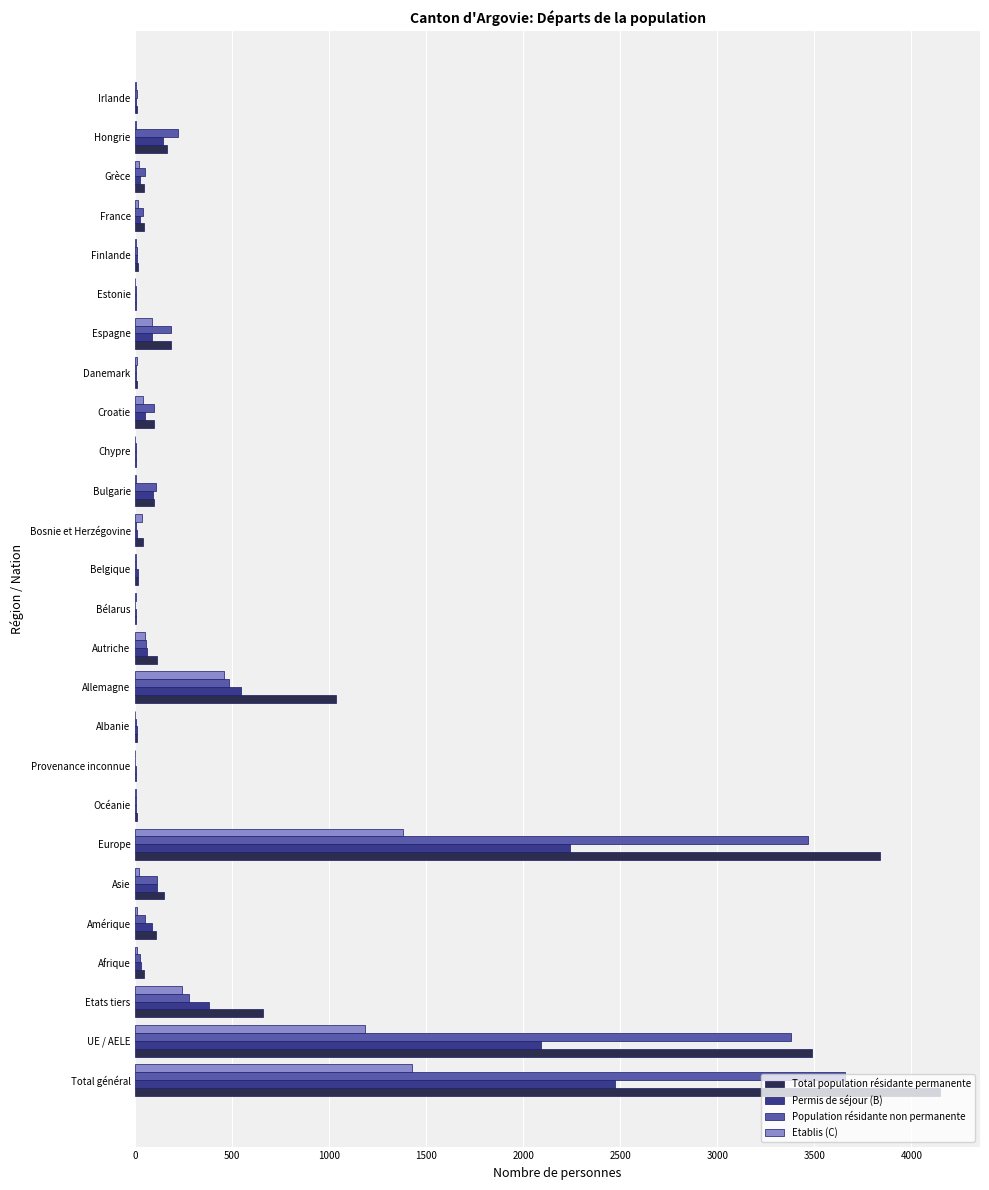

True or false: Permis de séjour (B) has a value of 2471 at Total général.

True